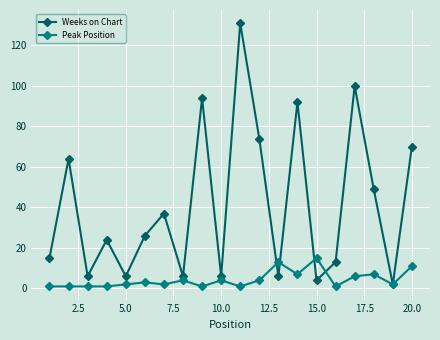

Rank the series by their maximum value, from lowest to highest.

Peak Position, Weeks on Chart